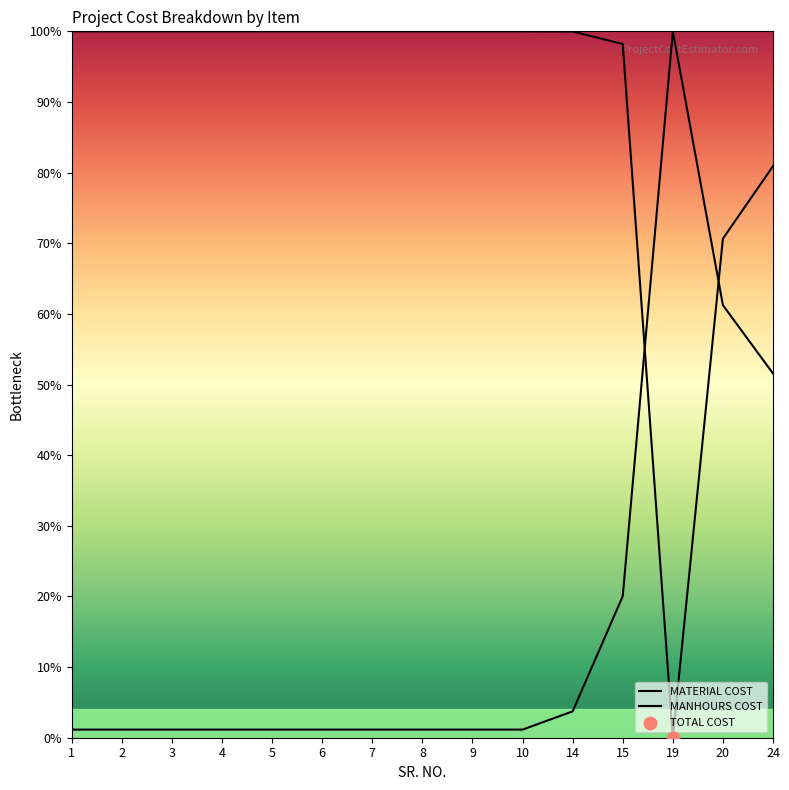

Which series contains the highest Y value?

MANHOURS COST